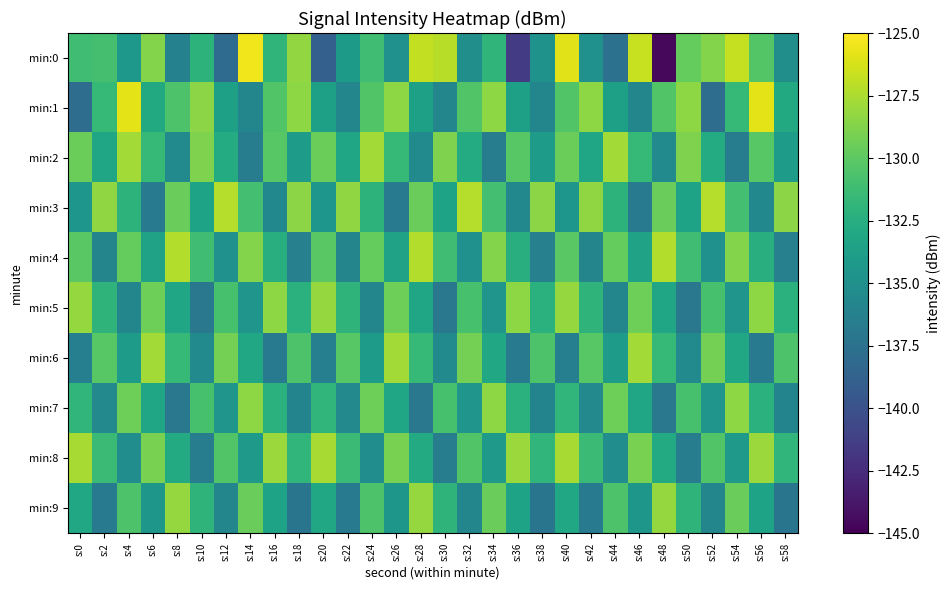

Which series has the widest spread of values?

min:0